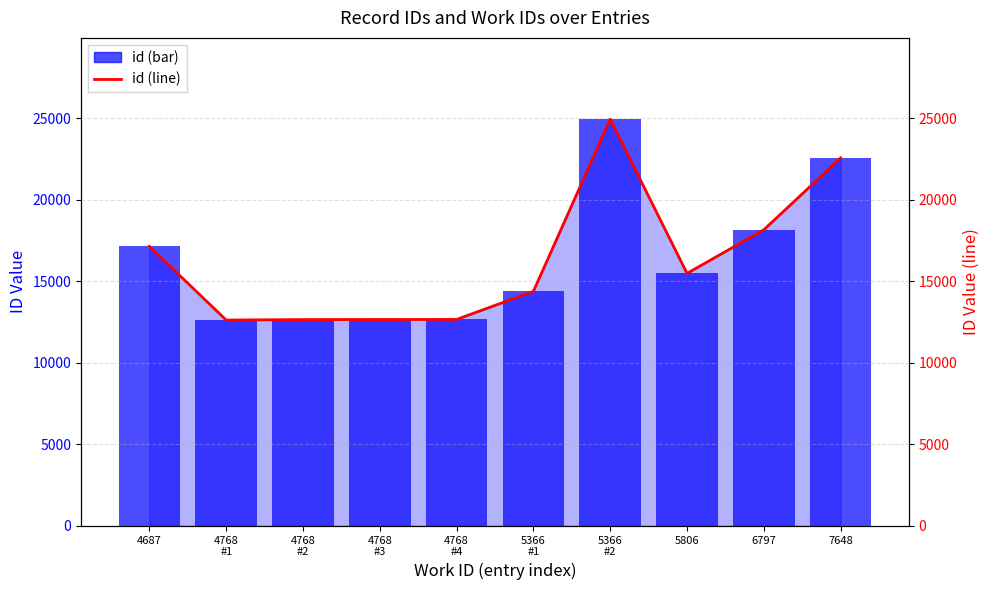

Rank the series at 5366
#2 from highest to lowest value.

id (bar), id (line)